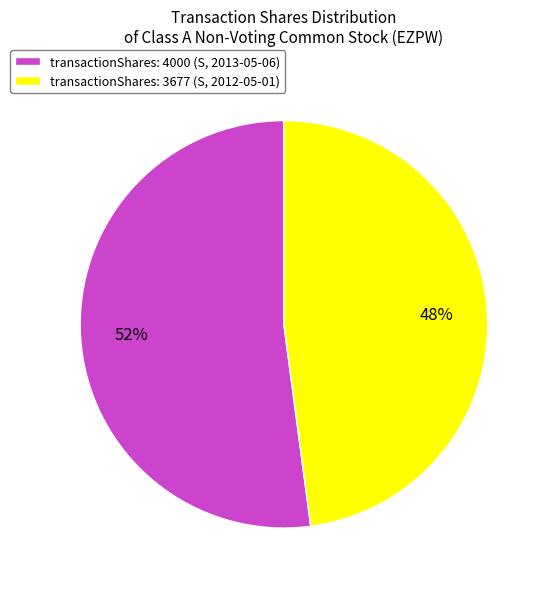

Rank the categories by value from highest to lowest.

transactionShares: 4000 (S, 2013-05-06), transactionShares: 3677 (S, 2012-05-01)